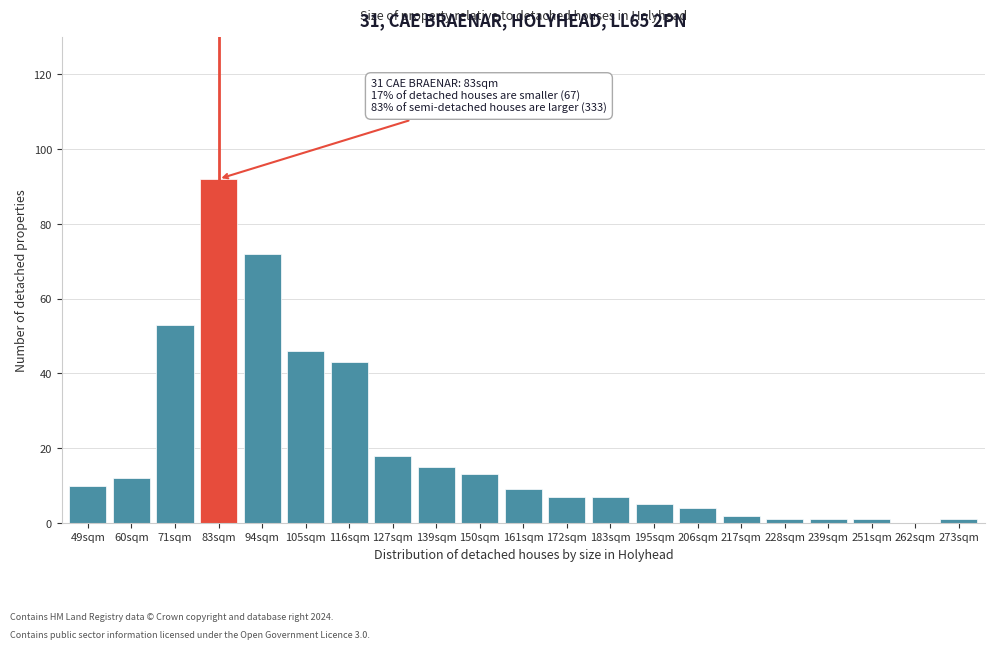

Reading left to right, transcribe all the data shown in this chart.

49sqm=10	60sqm=12	71sqm=53	83sqm=92	94sqm=72	105sqm=46	116sqm=43	127sqm=18	139sqm=15	150sqm=13	161sqm=9	172sqm=7	183sqm=7	195sqm=5	206sqm=4	217sqm=2	228sqm=1	239sqm=1	251sqm=1	262sqm=0	273sqm=1